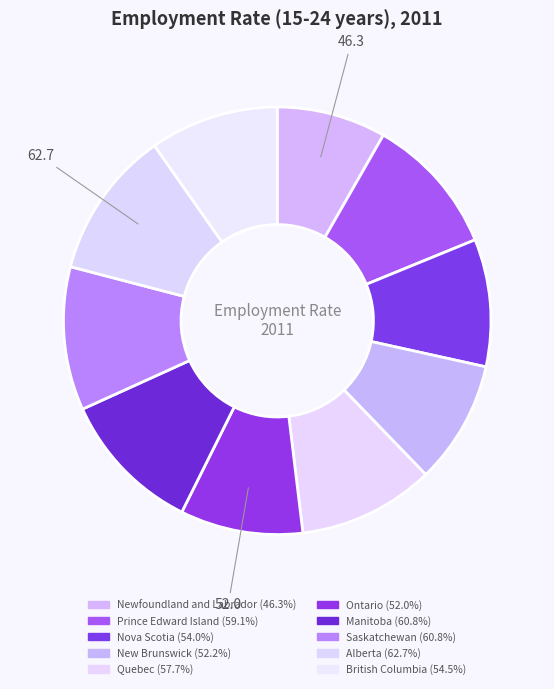

Rank the categories by value from highest to lowest.

Alberta, Manitoba, Saskatchewan, Prince Edward Island, Quebec, British Columbia, Nova Scotia, New Brunswick, Ontario, Newfoundland and Labrador